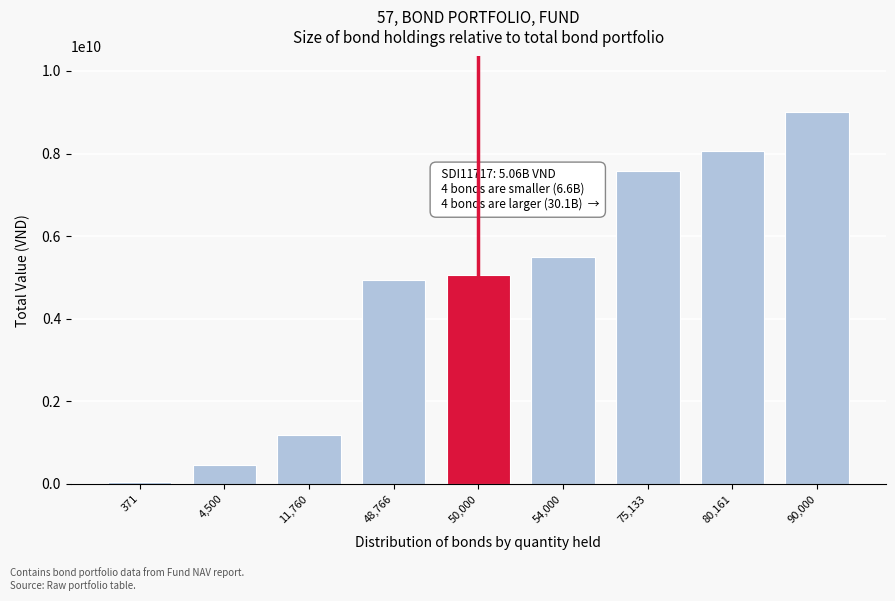

Reading left to right, what are all the values shown in this chart?

37917717	450137565	1180836418	4927889153	5063848000	5494592340	7584534349	8051645792	8999252100